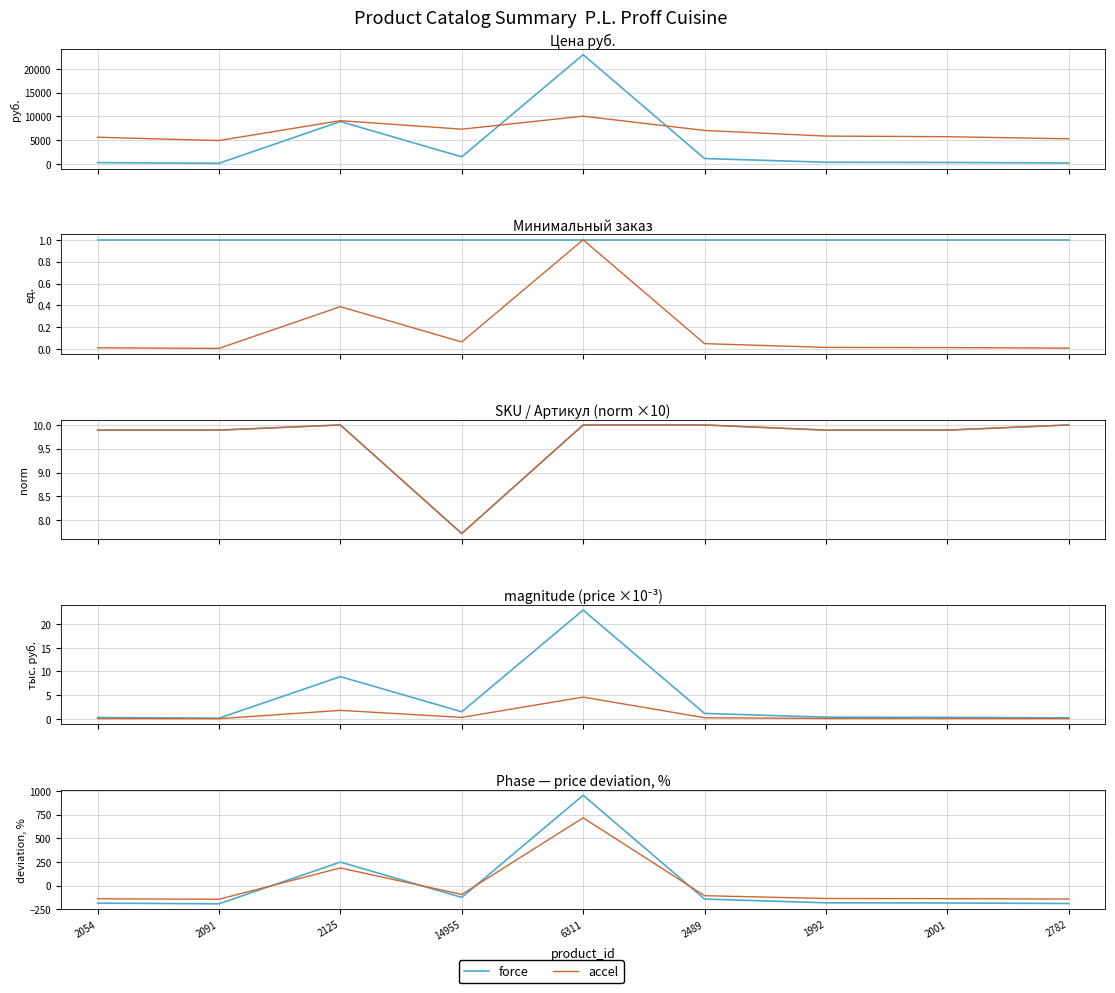

Which series has the widest spread of values?

force